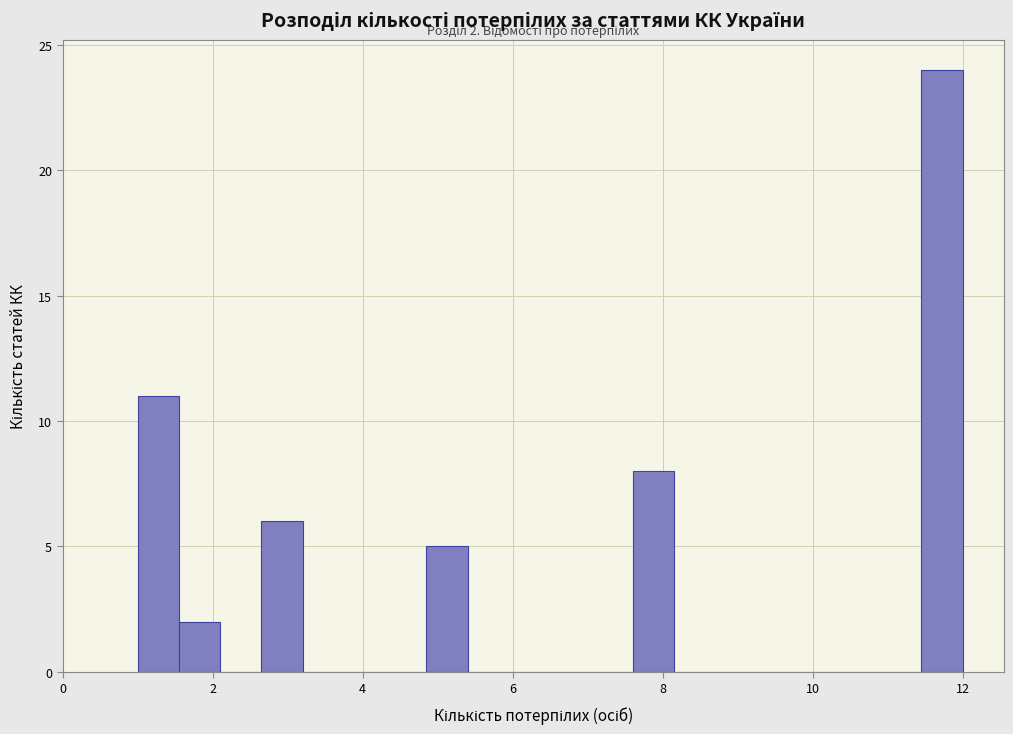

Around what value on the x-axis is the tallest bar? Give the approximate position of its centre, as read against the axis.

11.8